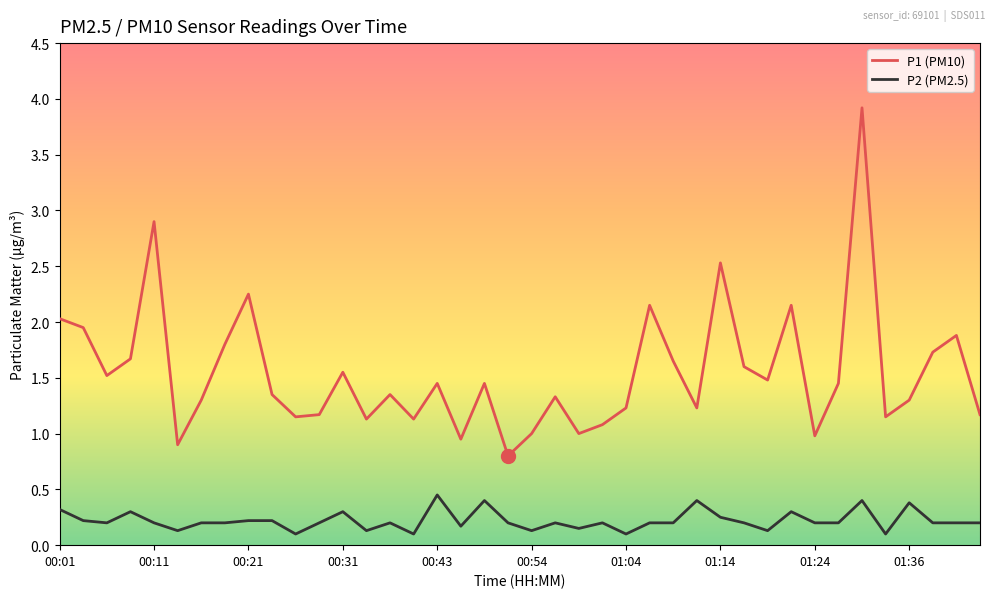

Which series has the widest spread of values?

P1 (PM10)